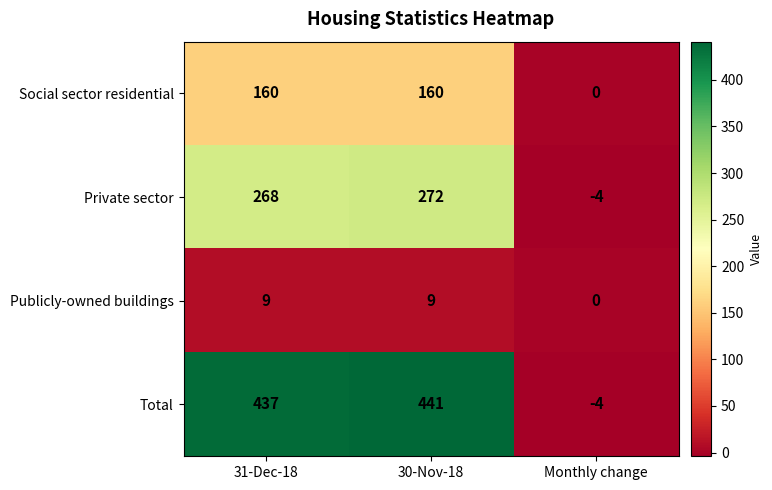

The Publicly-owned buildings series shows 13 at 31-Dec-18. True or false?

False